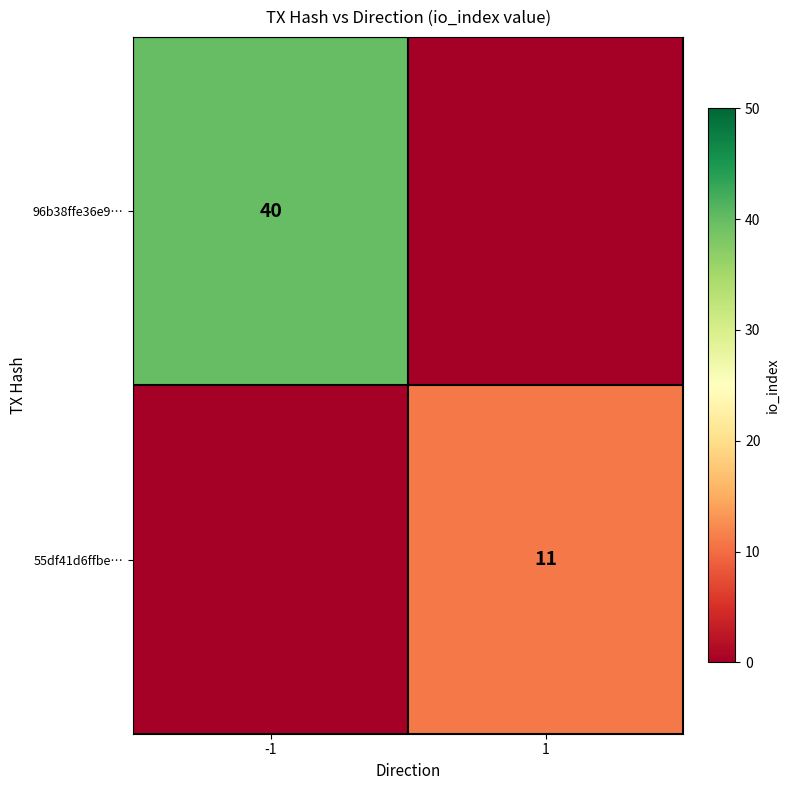

The value of 96b38ffe36e9… at -1 is 40. True or false?

True